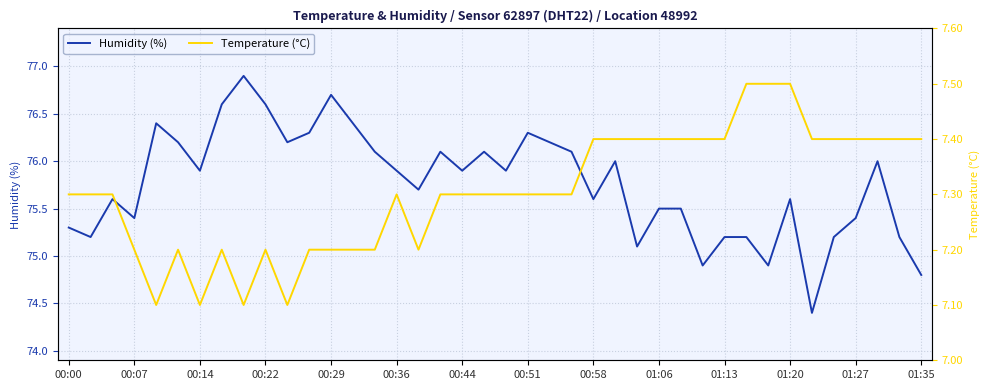

The Humidity (%) series shows 76.6 at 00:22. True or false?

True